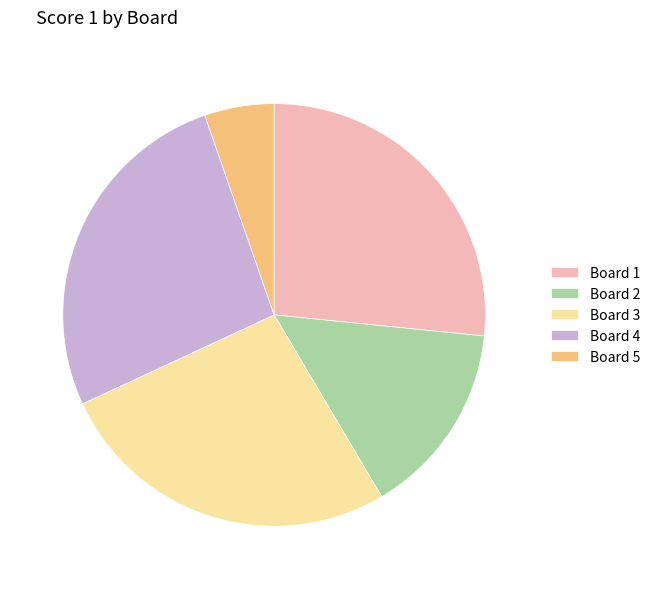

Is there any slice that represents more than half of the pie?

No